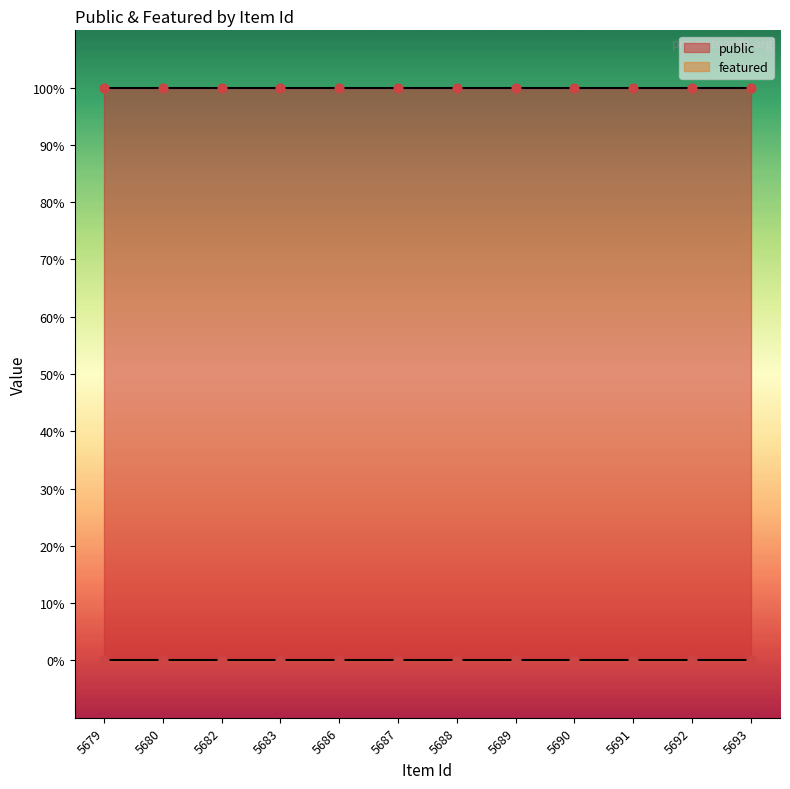

What is the total value across all series at 5691?

1